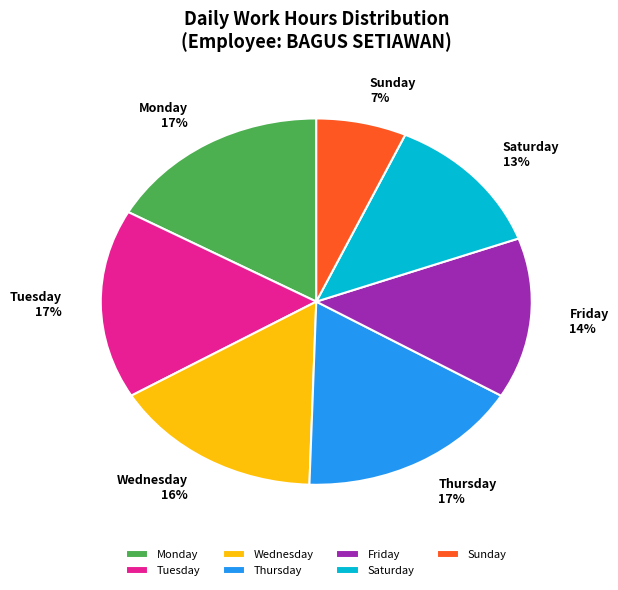

How many segments does this pie chart have?

7